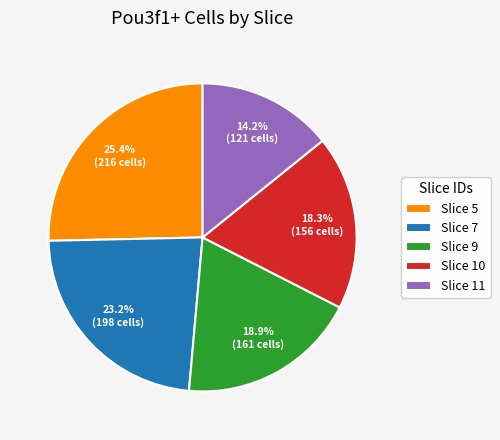

What is the smallest slice in the pie chart?

Slice 11